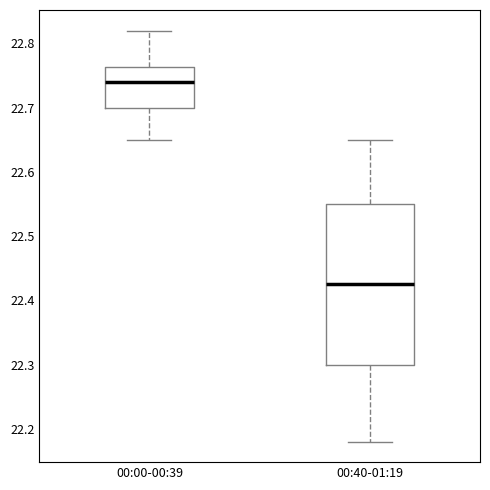

Where is the lower edge of the box for 00:40-01:19 on the y-axis? The values are not printed on the chart, so give them approximately, as read against the axis.

22.30